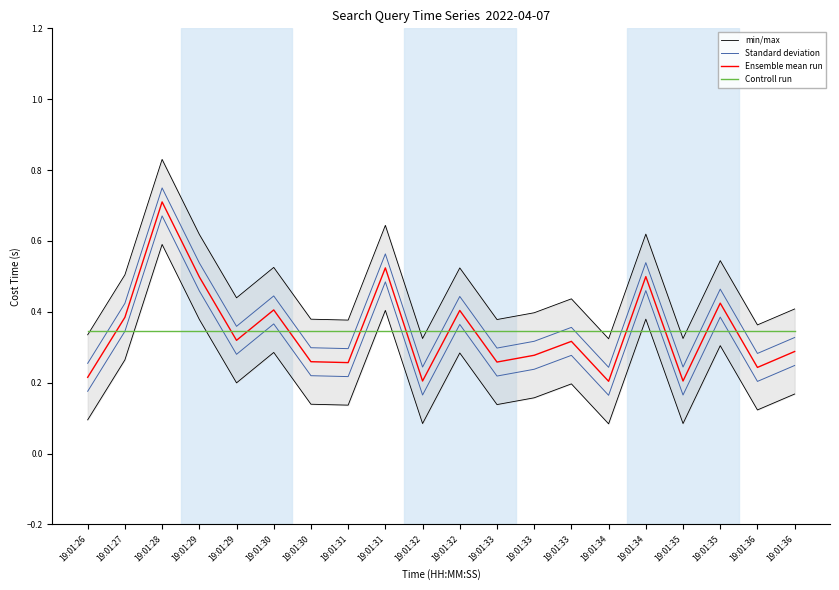

Reading left to right, transcribe all the data shown in this chart.

min/max: 19:01:26=0.3	19:01:27=0.5	19:01:28=0.8	19:01:29=0.6	19:01:29=0.4	19:01:30=0.5	19:01:30=0.4	19:01:31=0.4	19:01:31=0.6	19:01:32=0.3	19:01:32=0.5	19:01:33=0.4	19:01:33=0.4	19:01:33=0.4	19:01:34=0.3	19:01:34=0.6	19:01:35=0.3	19:01:35=0.5	19:01:36=0.4	19:01:36=0.4
Standard deviation: 19:01:26=0.3	19:01:27=0.4	19:01:28=0.7	19:01:29=0.5	19:01:29=0.4	19:01:30=0.4	19:01:30=0.3	19:01:31=0.3	19:01:31=0.6	19:01:32=0.2	19:01:32=0.4	19:01:33=0.3	19:01:33=0.3	19:01:33=0.4	19:01:34=0.2	19:01:34=0.5	19:01:35=0.2	19:01:35=0.5	19:01:36=0.3	19:01:36=0.3
Ensemble mean run: 19:01:26=0.2	19:01:27=0.4	19:01:28=0.7	19:01:29=0.5	19:01:29=0.3	19:01:30=0.4	19:01:30=0.3	19:01:31=0.3	19:01:31=0.5	19:01:32=0.2	19:01:32=0.4	19:01:33=0.3	19:01:33=0.3	19:01:33=0.3	19:01:34=0.2	19:01:34=0.5	19:01:35=0.2	19:01:35=0.4	19:01:36=0.2	19:01:36=0.3
Controll run: 19:01:26=0.3	19:01:27=0.3	19:01:28=0.3	19:01:29=0.3	19:01:29=0.3	19:01:30=0.3	19:01:30=0.3	19:01:31=0.3	19:01:31=0.3	19:01:32=0.3	19:01:32=0.3	19:01:33=0.3	19:01:33=0.3	19:01:33=0.3	19:01:34=0.3	19:01:34=0.3	19:01:35=0.3	19:01:35=0.3	19:01:36=0.3	19:01:36=0.3